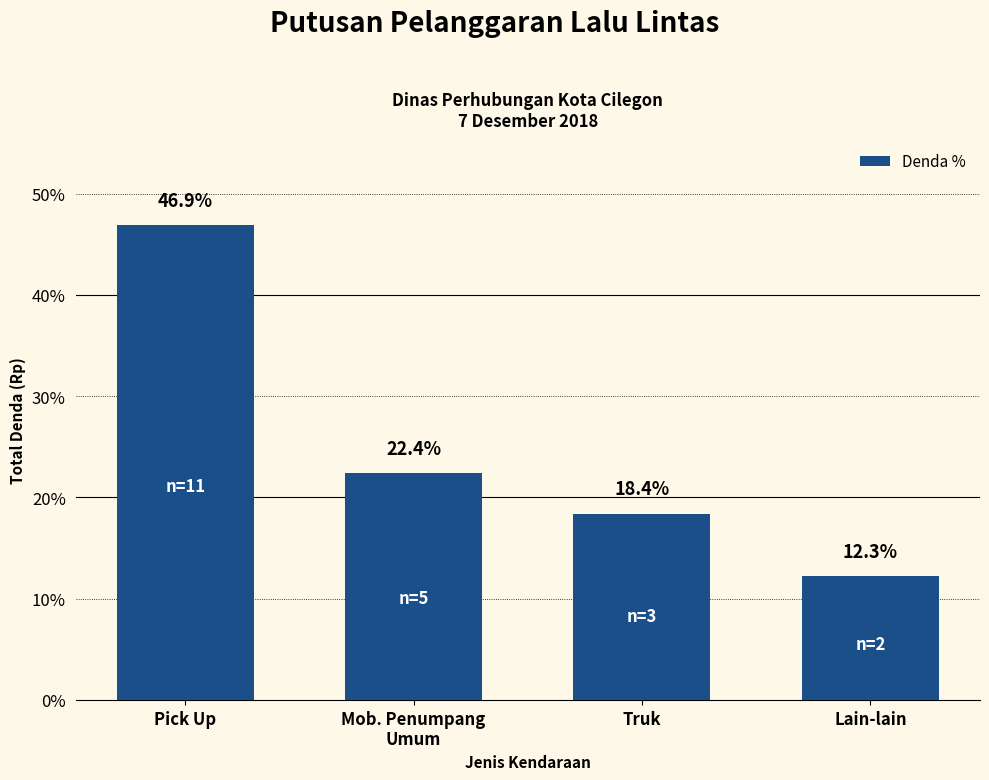

What is the smallest value displayed?

12.3